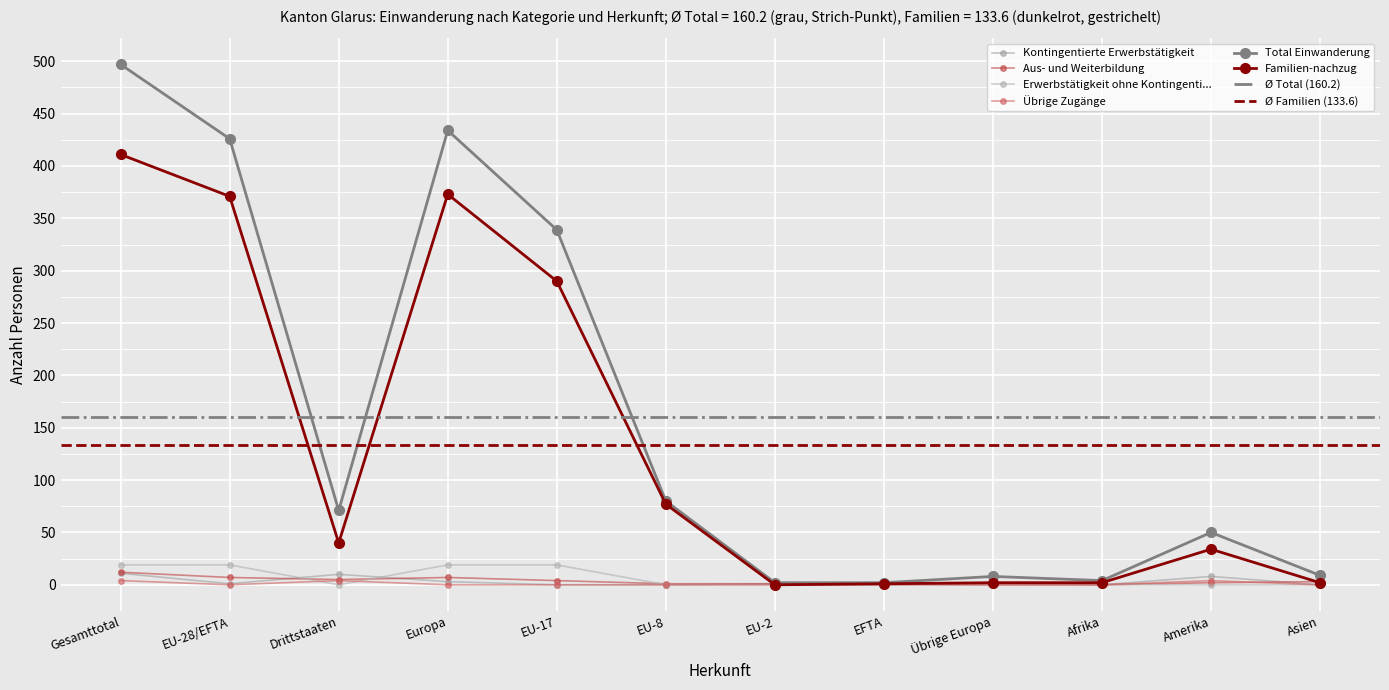

Reading left to right, list all the values displayed in this chart.

Total Einwanderung: Gesamttotal=497	EU-28/EFTA=426	Drittstaaten=71	Europa=434	EU-17=339	EU-8=80	EU-2=2	EFTA=2	Übrige Europa=8	Afrika=4	Amerika=50	Asien=9
Familien-nachzug: Gesamttotal=411	EU-28/EFTA=371	Drittstaaten=40	Europa=373	EU-17=290	EU-8=77	EU-2=0	EFTA=1	Übrige Europa=2	Afrika=2	Amerika=34	Asien=2
Kontingentierte Erwerbstätigkeit: Gesamttotal=11	EU-28/EFTA=1	Drittstaaten=10	Europa=3	EU-17=0	EU-8=0	EU-2=1	EFTA=0	Übrige Europa=2	Afrika=0	Amerika=8	Asien=0
Aus- und Weiterbildung: Gesamttotal=12	EU-28/EFTA=7	Drittstaaten=5	Europa=7	EU-17=4	EU-8=1	EU-2=1	EFTA=1	Übrige Europa=0	Afrika=0	Amerika=2	Asien=3
Erwerbstätigkeit ohne Kontingenti...: Gesamttotal=19	EU-28/EFTA=19	Drittstaaten=0	Europa=19	EU-17=19	EU-8=0	EU-2=0	EFTA=0	Übrige Europa=0	Afrika=0	Amerika=0	Asien=0
Übrige Zugänge: Gesamttotal=4	EU-28/EFTA=0	Drittstaaten=4	Europa=0	EU-17=0	EU-8=0	EU-2=0	EFTA=0	Übrige Europa=0	Afrika=0	Amerika=4	Asien=0